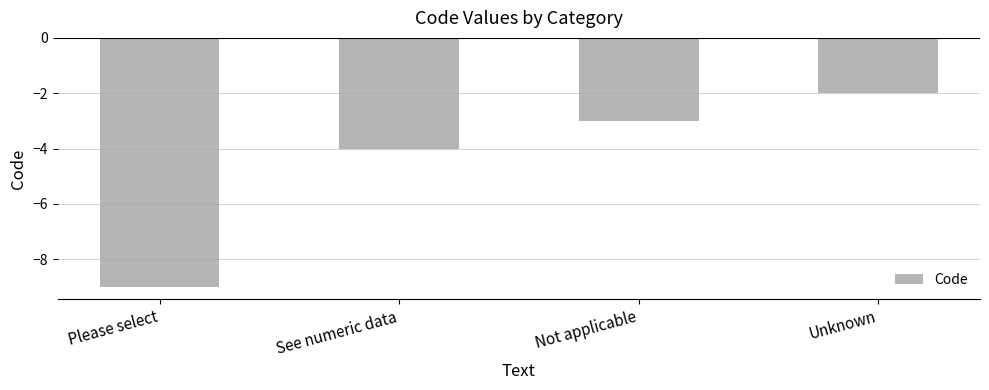

Which category has the lowest value across all series?

Please select